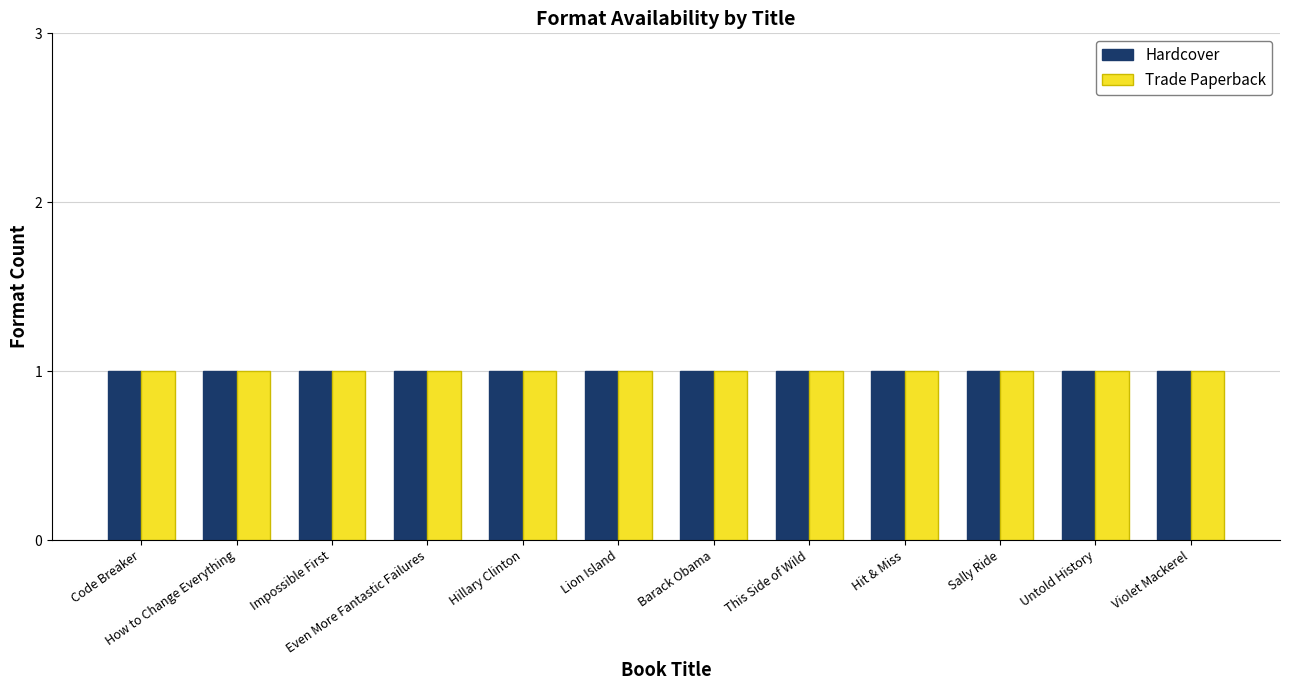

Which series has the largest total across all categories?

Hardcover